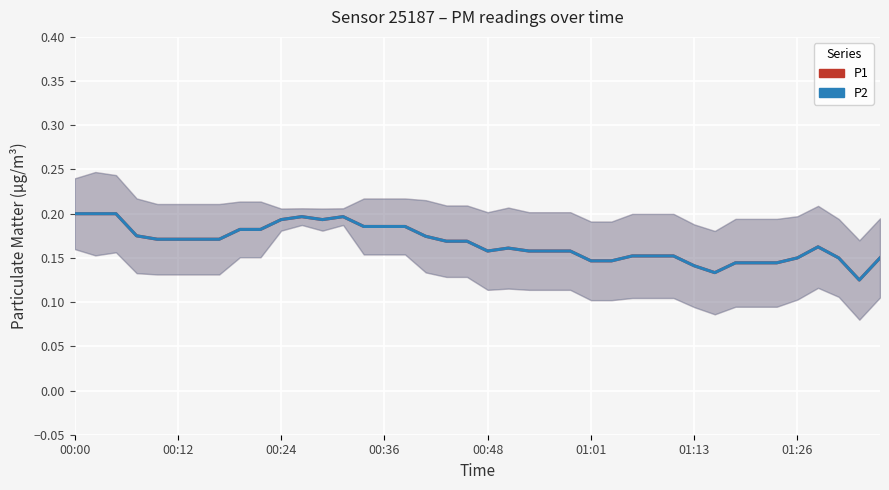

True or false: P1 and P2 intersect in this chart.

False